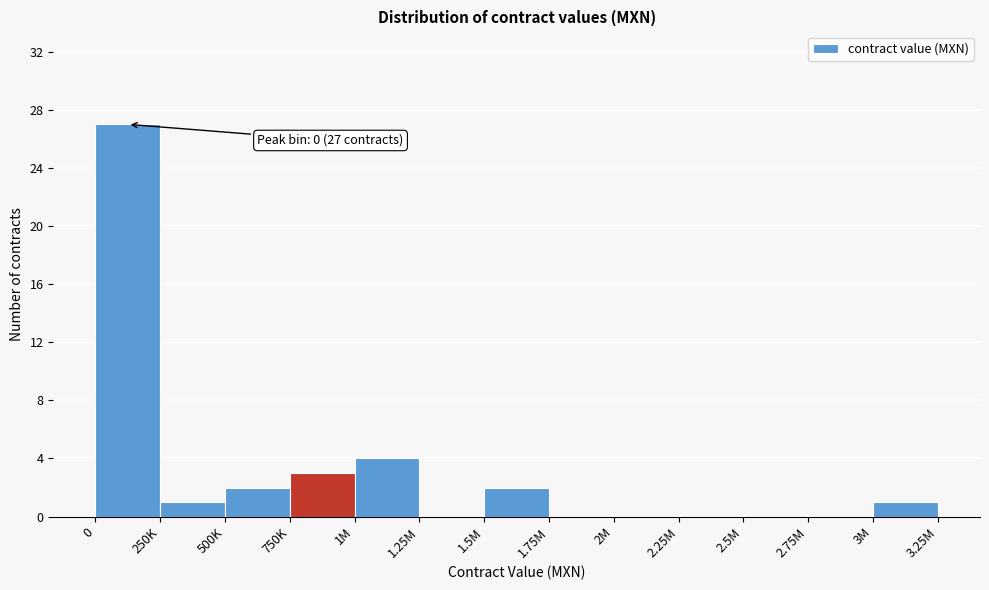

Reading left to right, list all the values displayed in this chart.

0=27	250K=1	500K=2	750K=3	1M=4	1.25M=0	1.5M=2	1.75M=0	2M=0	2.25M=0	2.5M=0	2.75M=0	3M=1